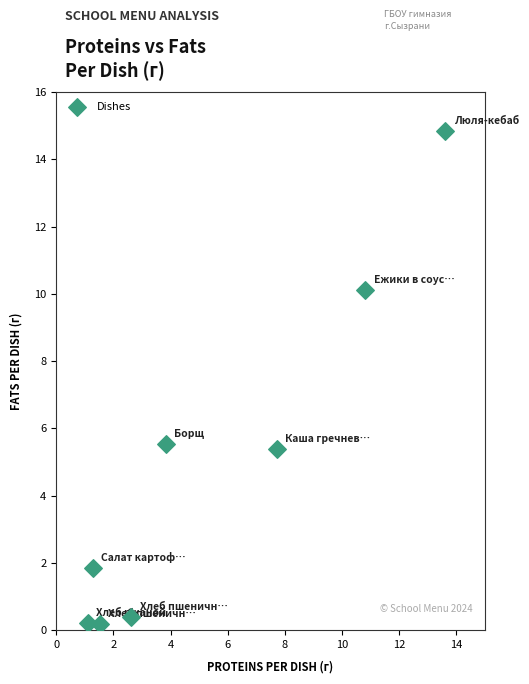

What is the average X value?

5.3